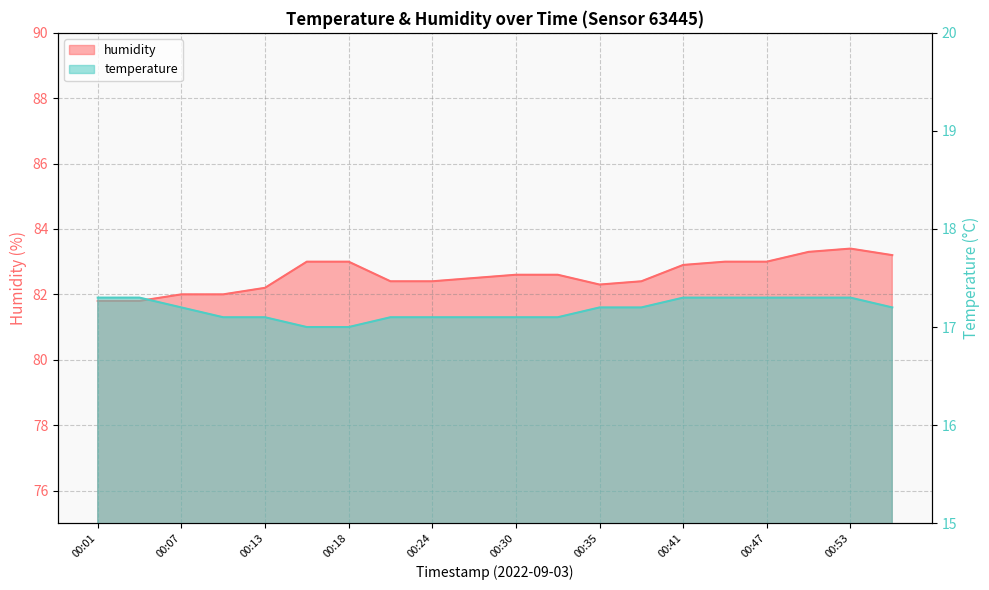

What is the sum of the temperature values at 00:50 and 00:30?

34.4